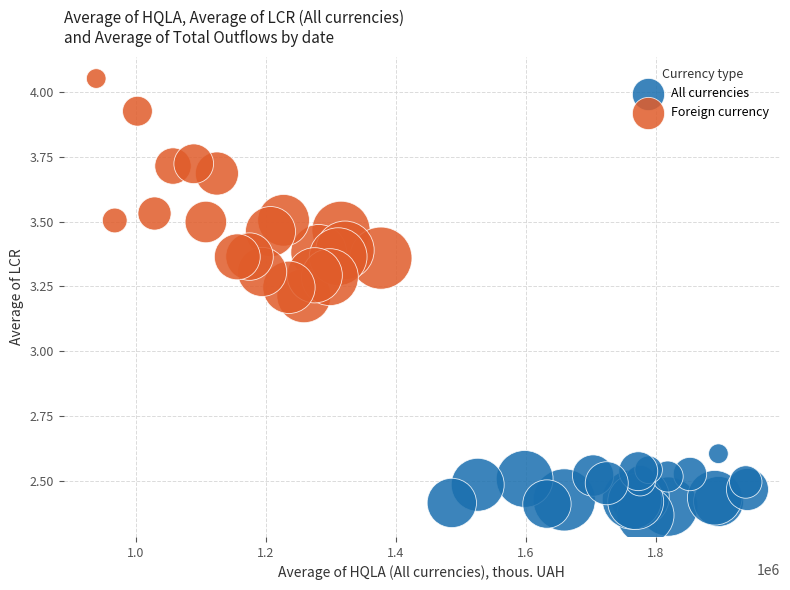

Which series has the widest spread of Y values?

Foreign currency